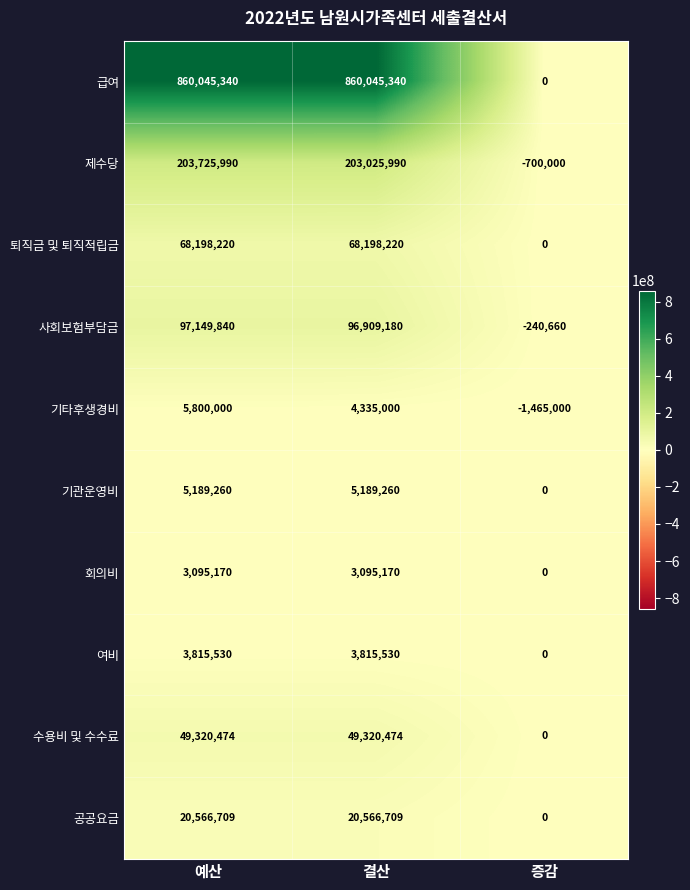

List the series in order of their peak value, lowest first.

회의비, 여비, 기관운영비, 기타후생경비, 공공요금, 수용비 및 수수료, 퇴직금 및 퇴직적립금, 사회보험부담금, 제수당, 급여